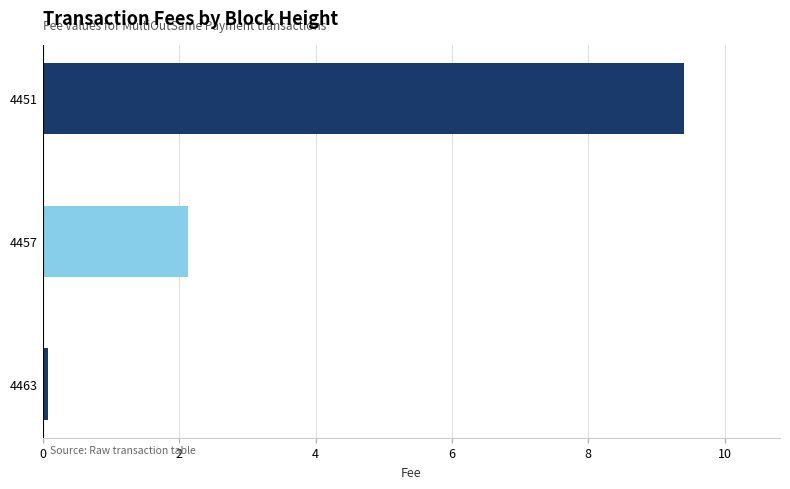

The chart shows a value of 6.4 at 4451. True or false?

False